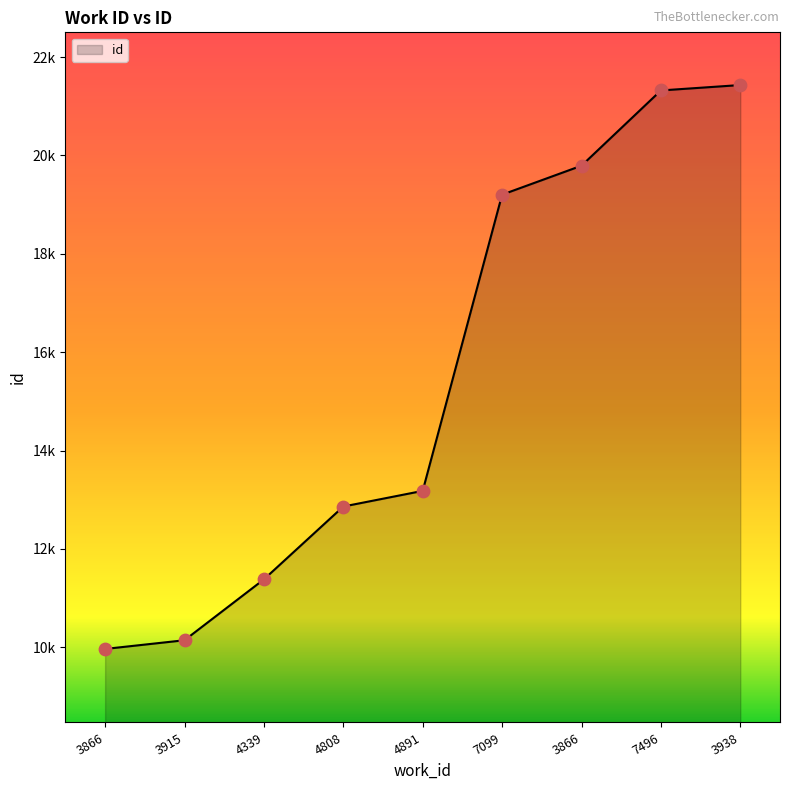

Does the chart have visible grid lines?

No